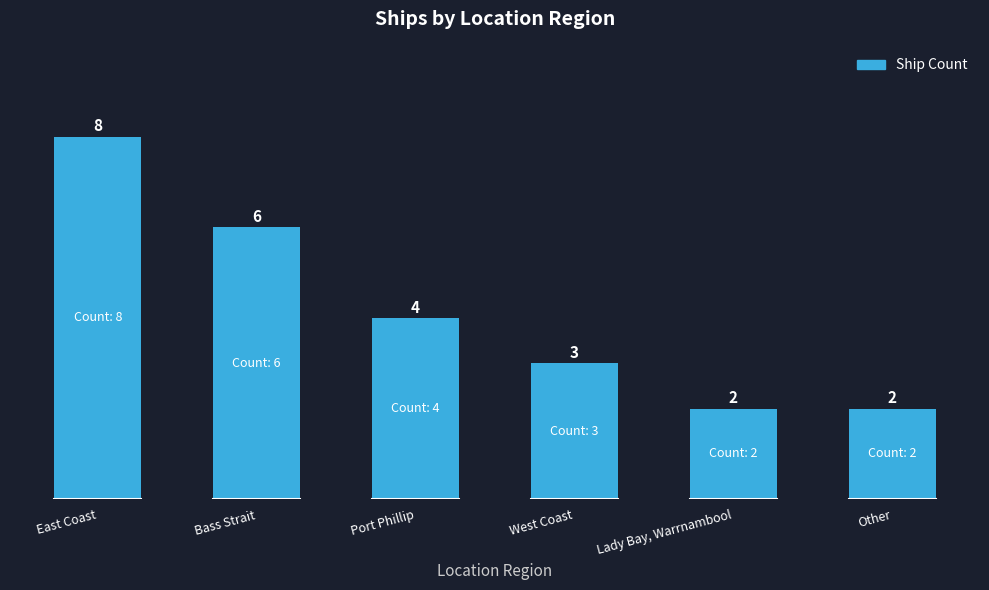

At which category does the chart reach its peak across all series?

East Coast